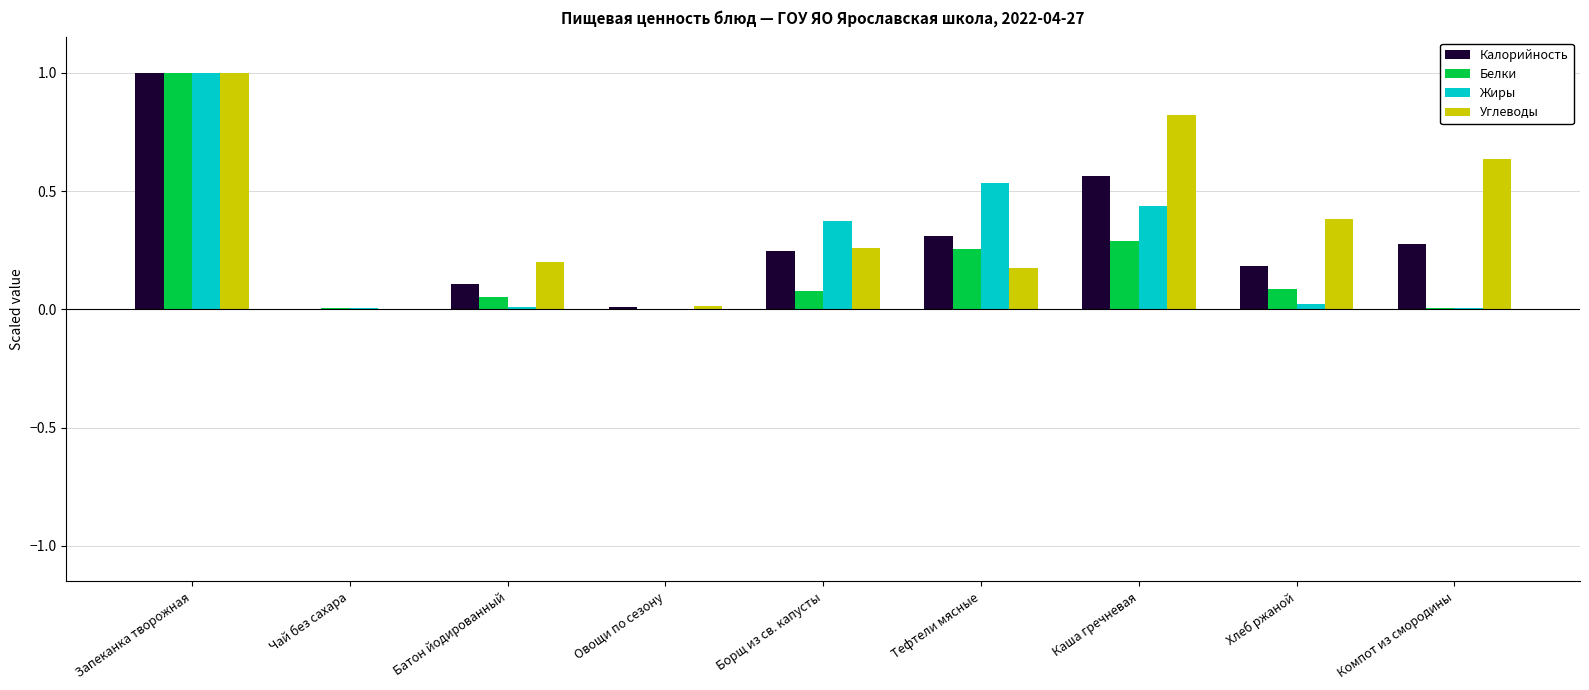

What is the sum of all Белки values?

1.8